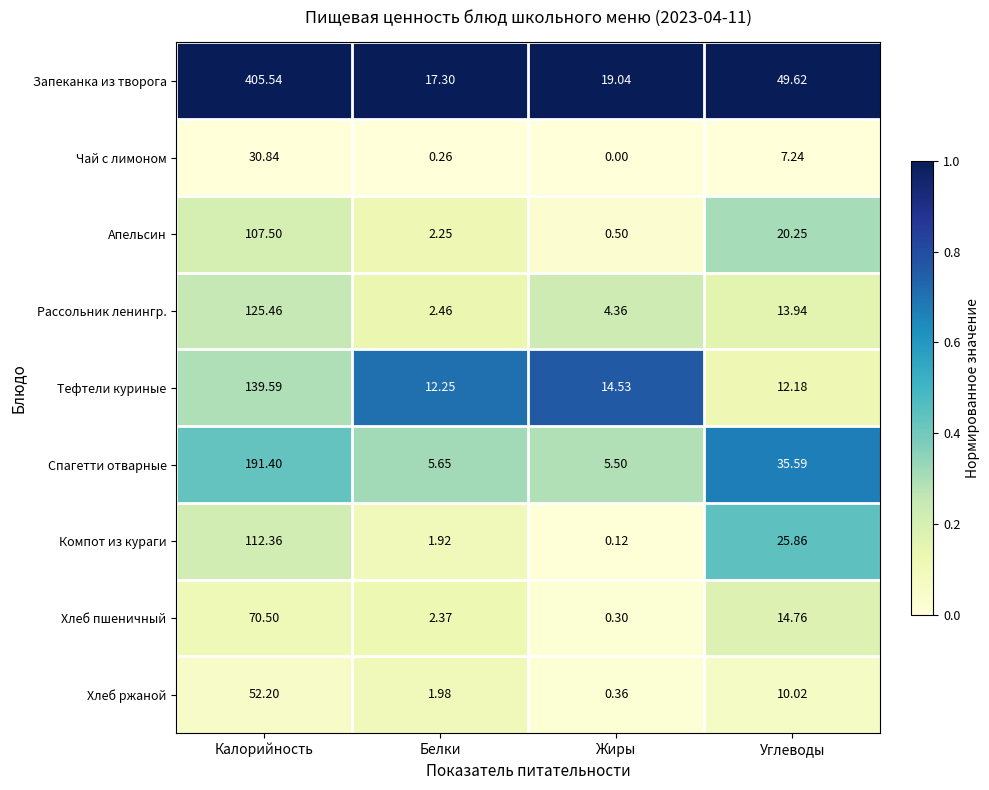

Where does the Тефтели куриные series first go above 14?

Калорийность